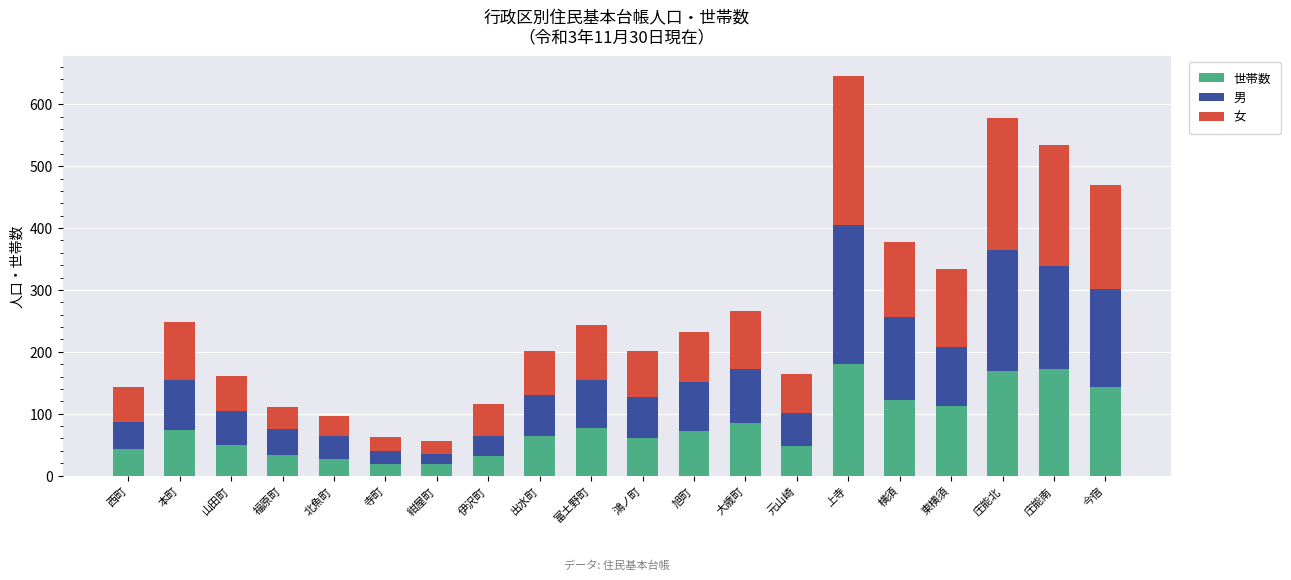

What is the highest value of the 世帯数 series?

180